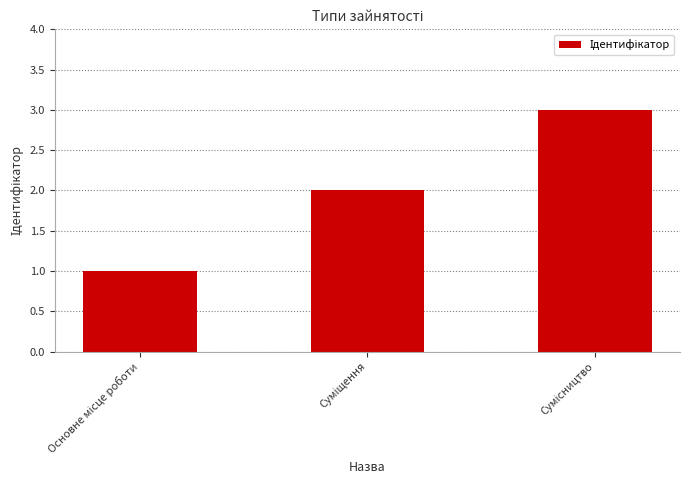

What is the sum of all values?

6